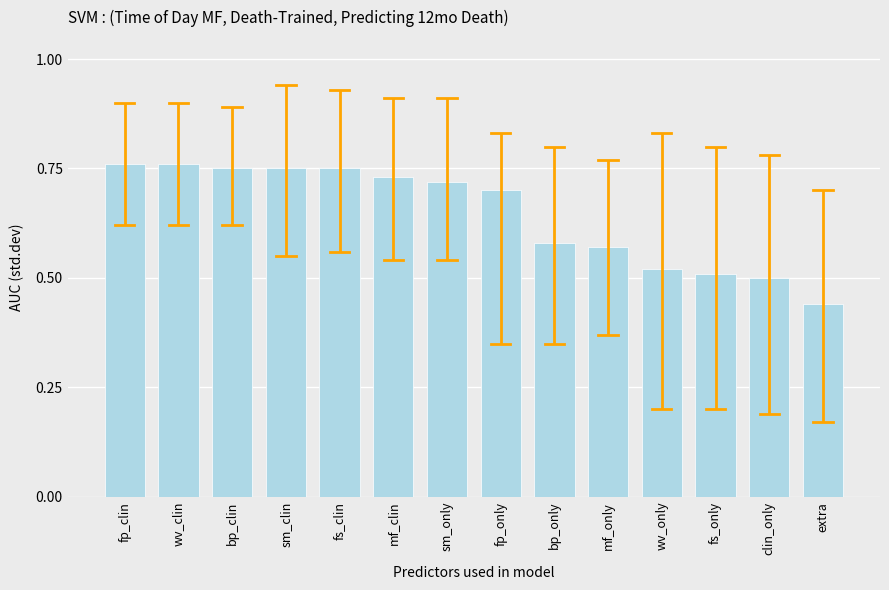

What is the sum of the values at mf_only and fs_only?

1.1